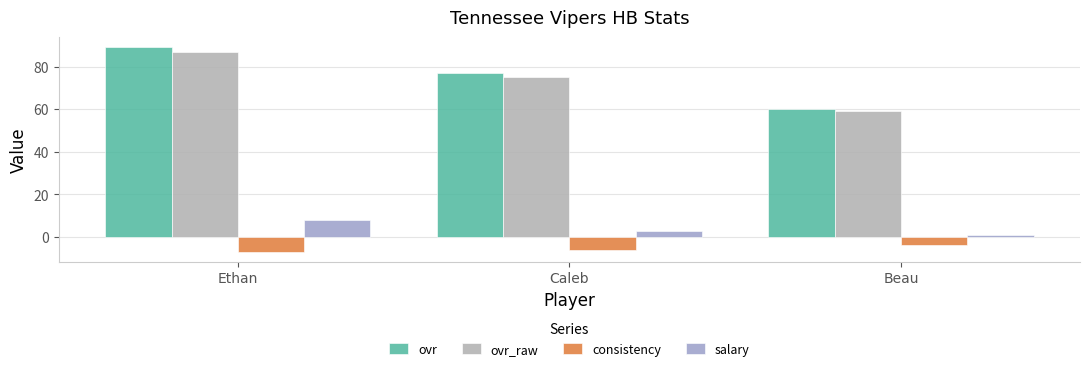

What is the label of the 3rd bar from the right?

Ethan